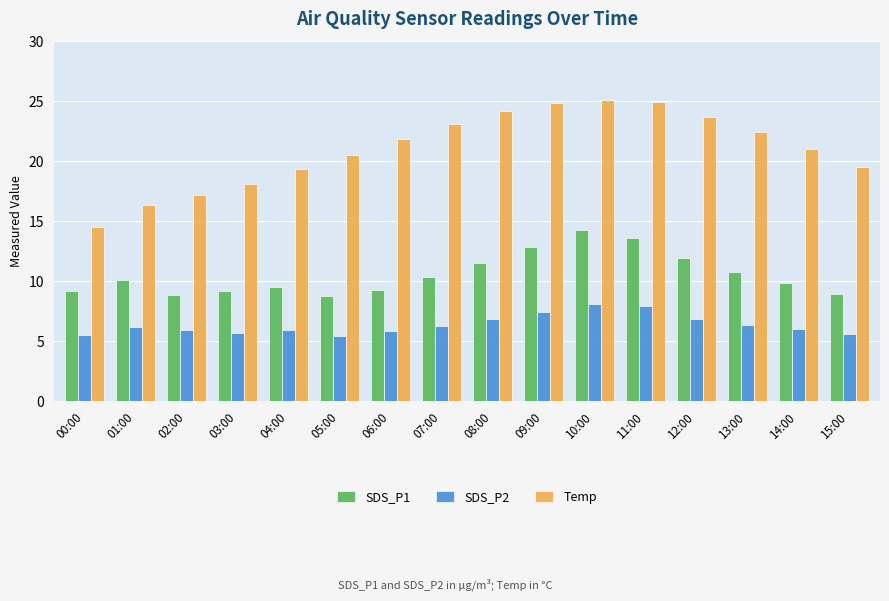

What is the value of the SDS_P1 bar at the 2nd from the left?

10.1